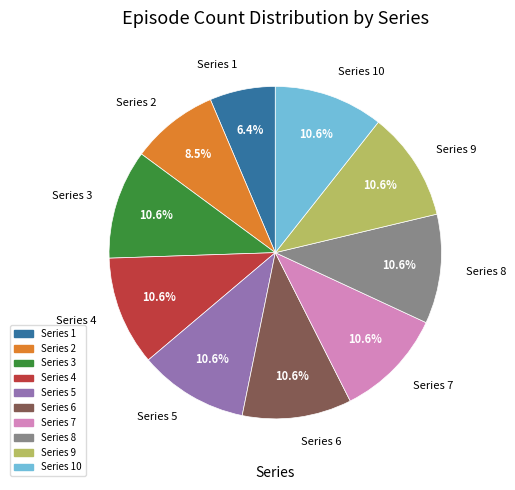

Is there any slice that represents more than half of the pie?

No